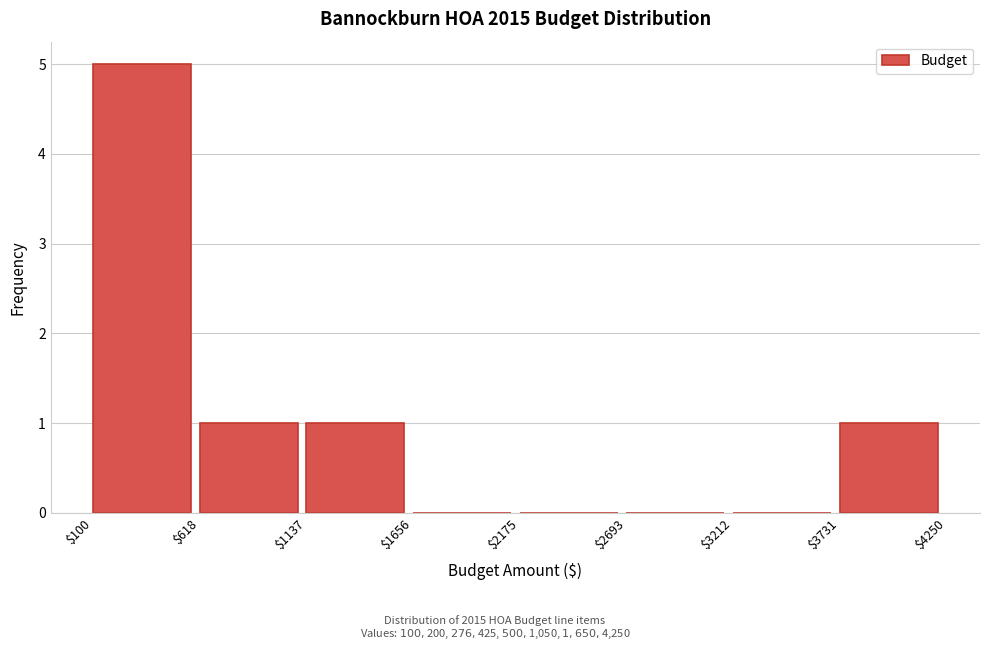

Reading left to right, transcribe this chart: for each bar, give the range it covers on the x-axis and its height. The values are not printed on the chart, so give them approximately, as read against the axis.

$100 to $618: 5
$618 to $1137: 1
$1137 to $1656: 1
$1656 to $2175: 0
$2175 to $2693: 0
$2693 to $3212: 0
$3212 to $3731: 0
$3731 to $4250: 1